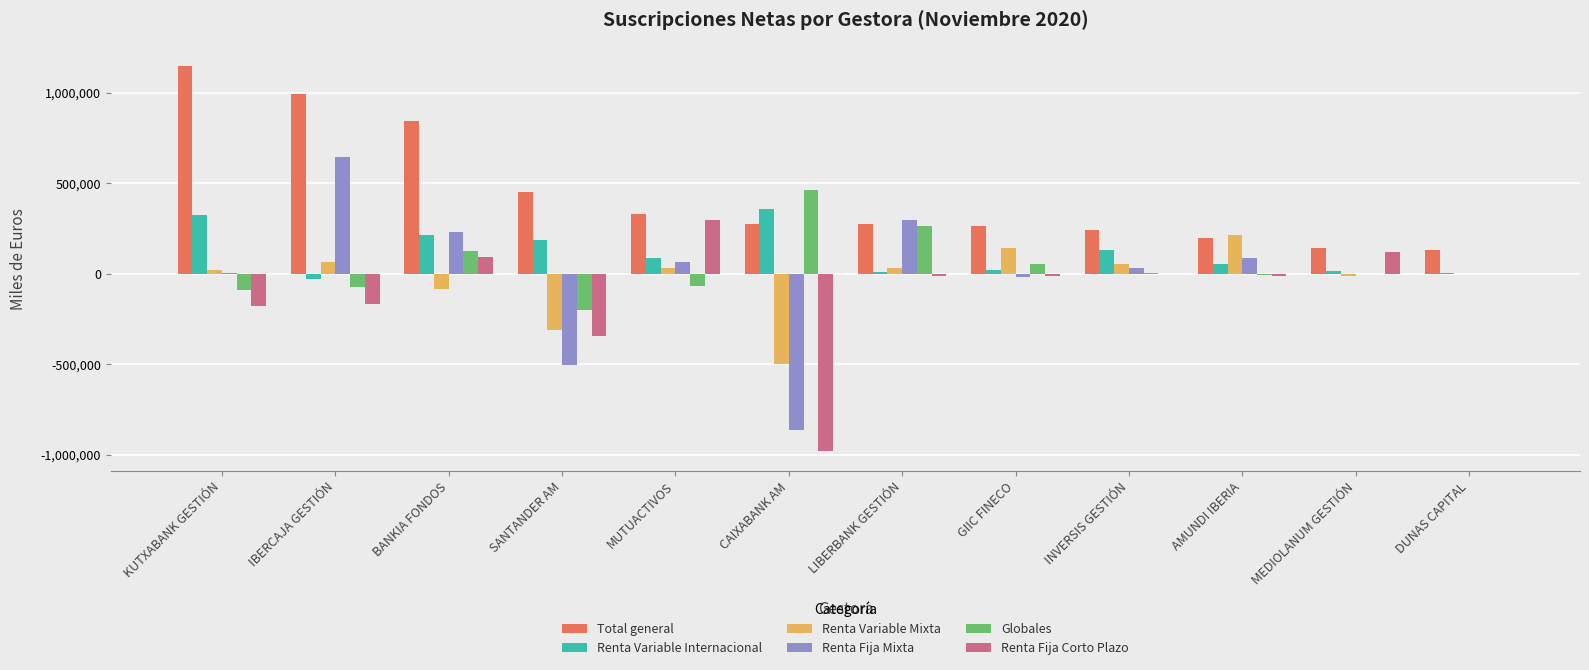

Are the bars grouped side by side (vs. stacked)?

Yes